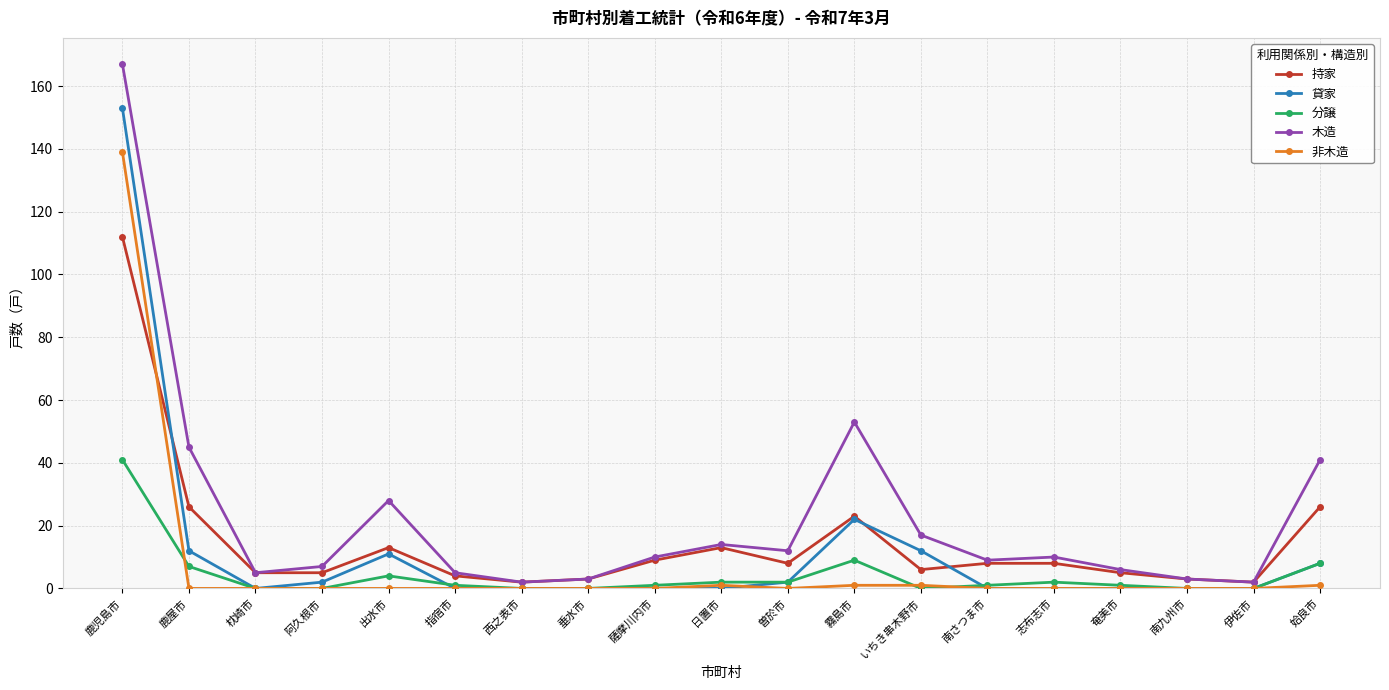

At which label is 貸家 closest to 76?

霧島市